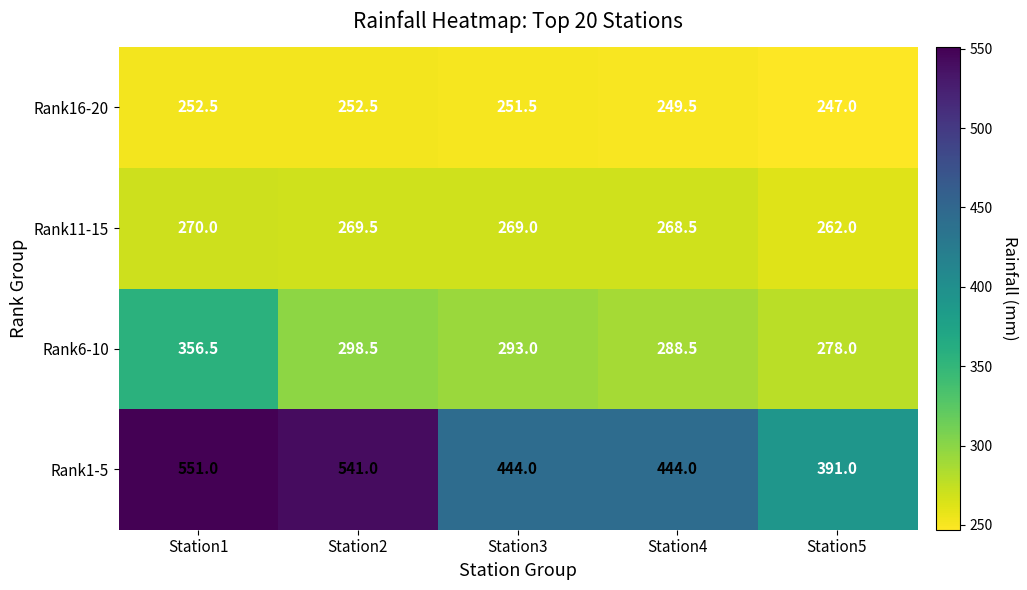

Rank the categories by Rank6-10 value from lowest to highest.

Station5, Station4, Station3, Station2, Station1